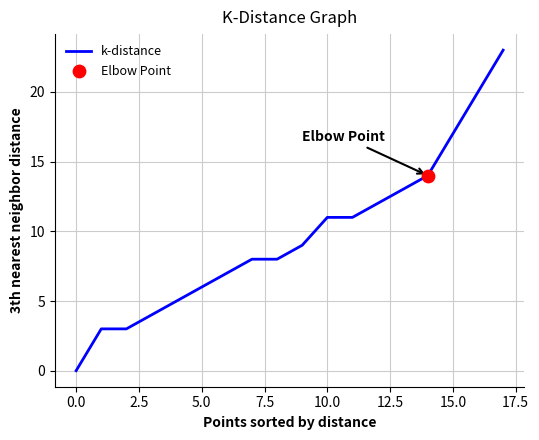

What is the difference between the maximum and minimum values?

23